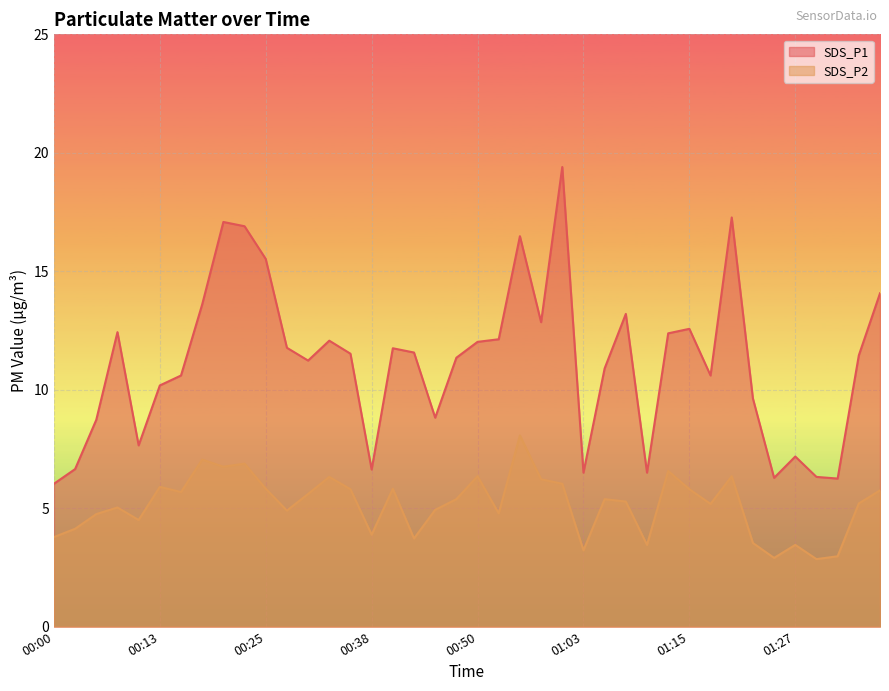

The value of SDS_P1 at 00:38 is 6.6. True or false?

True